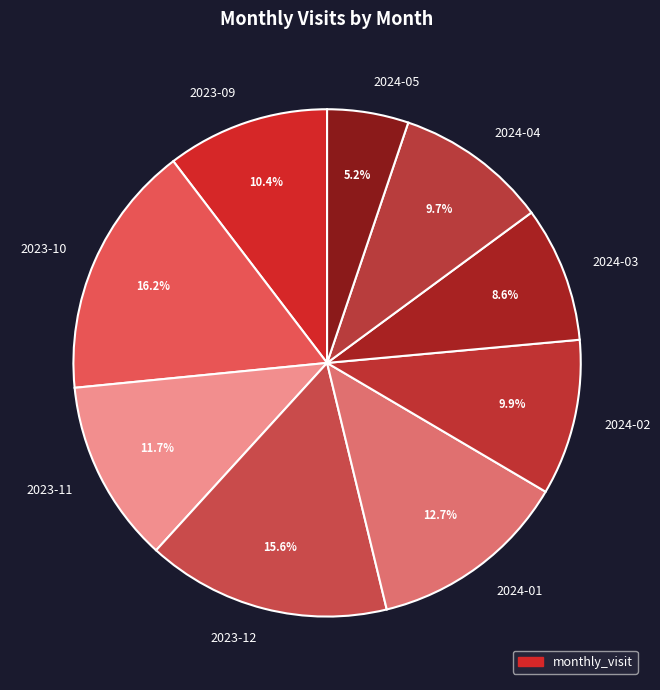

What percentage is NOT represented by 2023-11?

88.3%